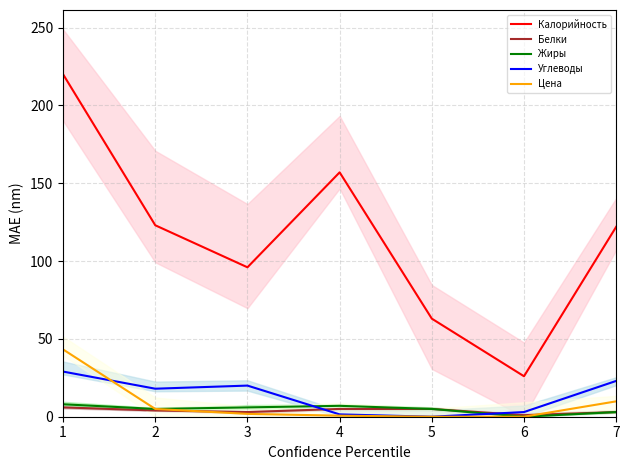

What is the value of the Цена point at the 1st from the left?

43.2